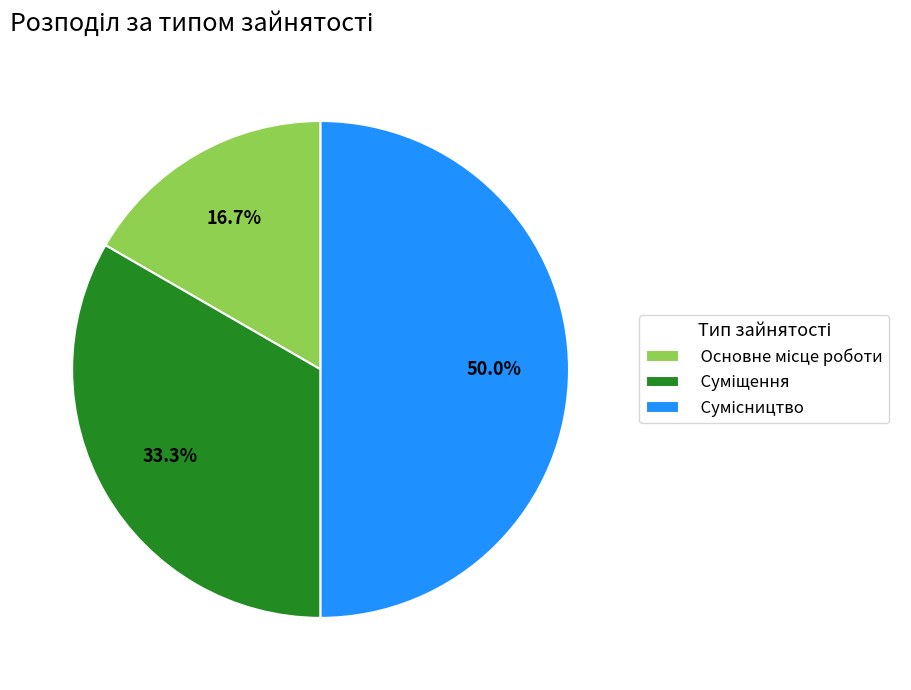

To the nearest percent, what is the difference between the Сумісництво and Суміщення slice percentages?

17%